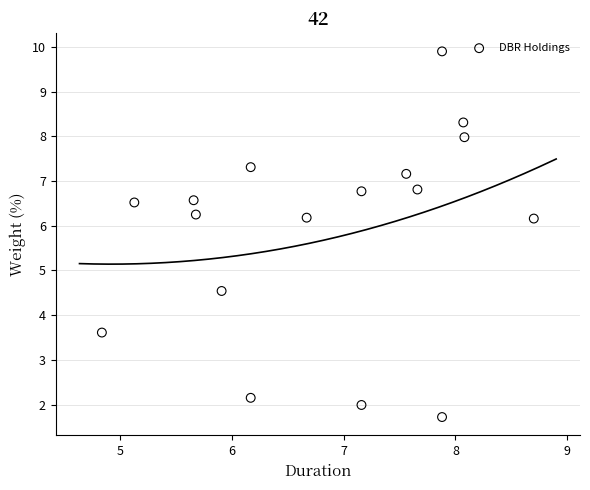

What Y value in the scatter plot is closest to 5?

4.5